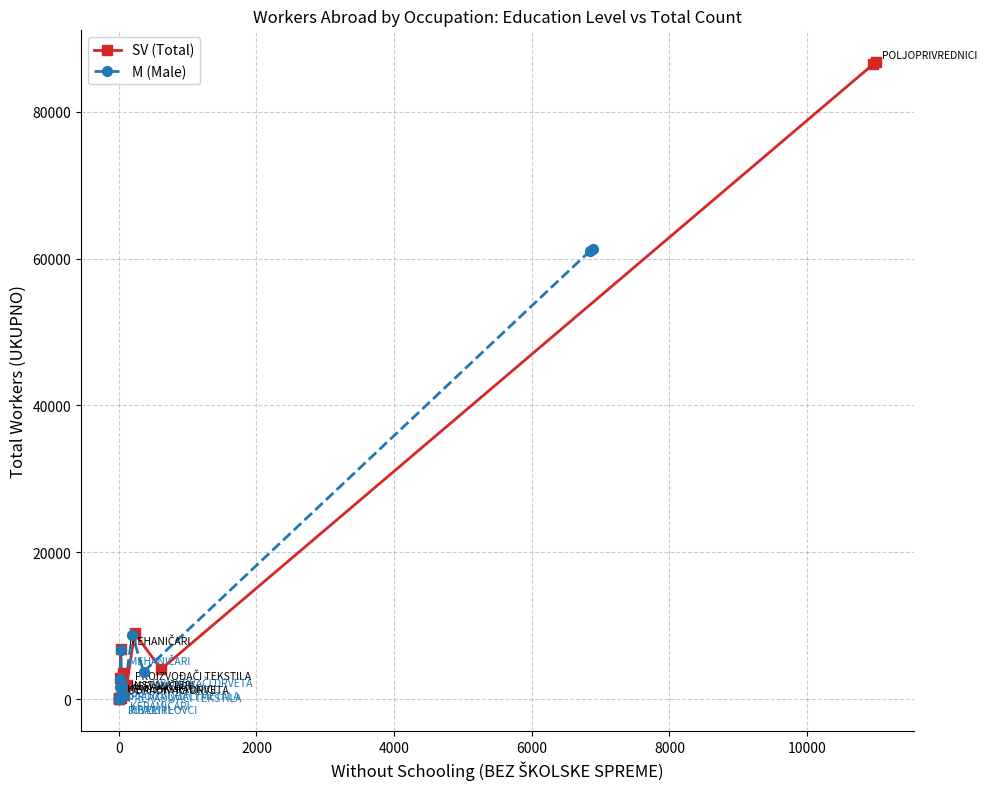

Which series has the largest Y range (max minus min)?

SV (Total)